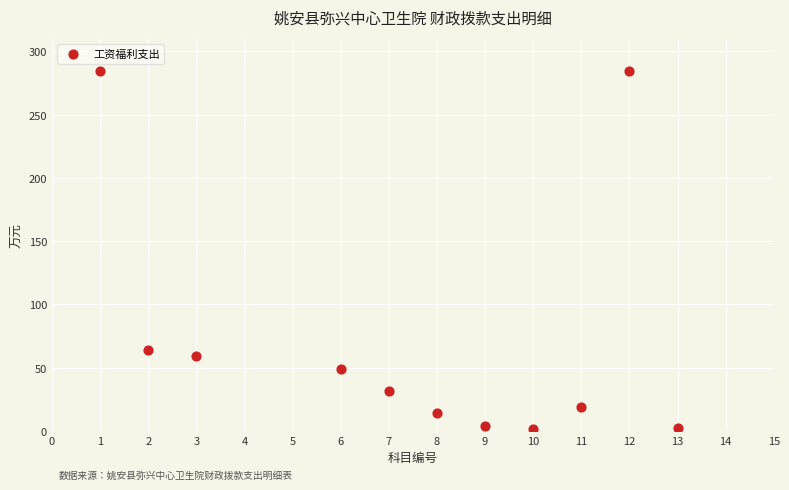

What is the average X value?

7.5